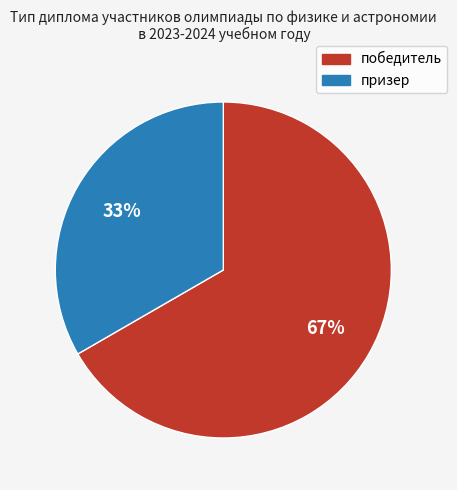

Which has a higher value, призер or победитель?

победитель